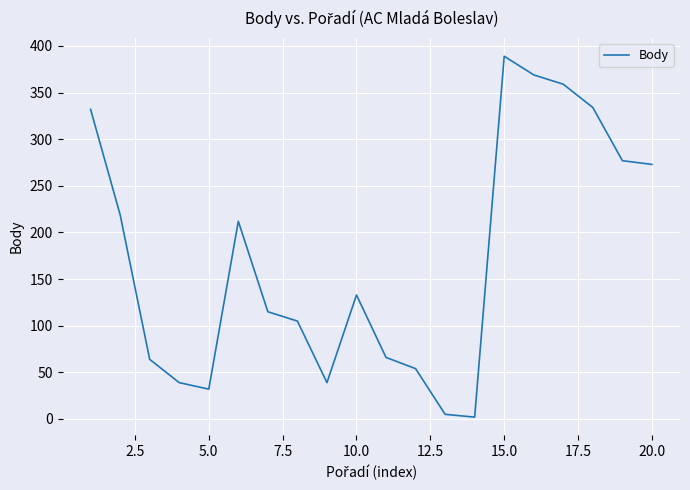

What is the minimum value shown in the chart?

2